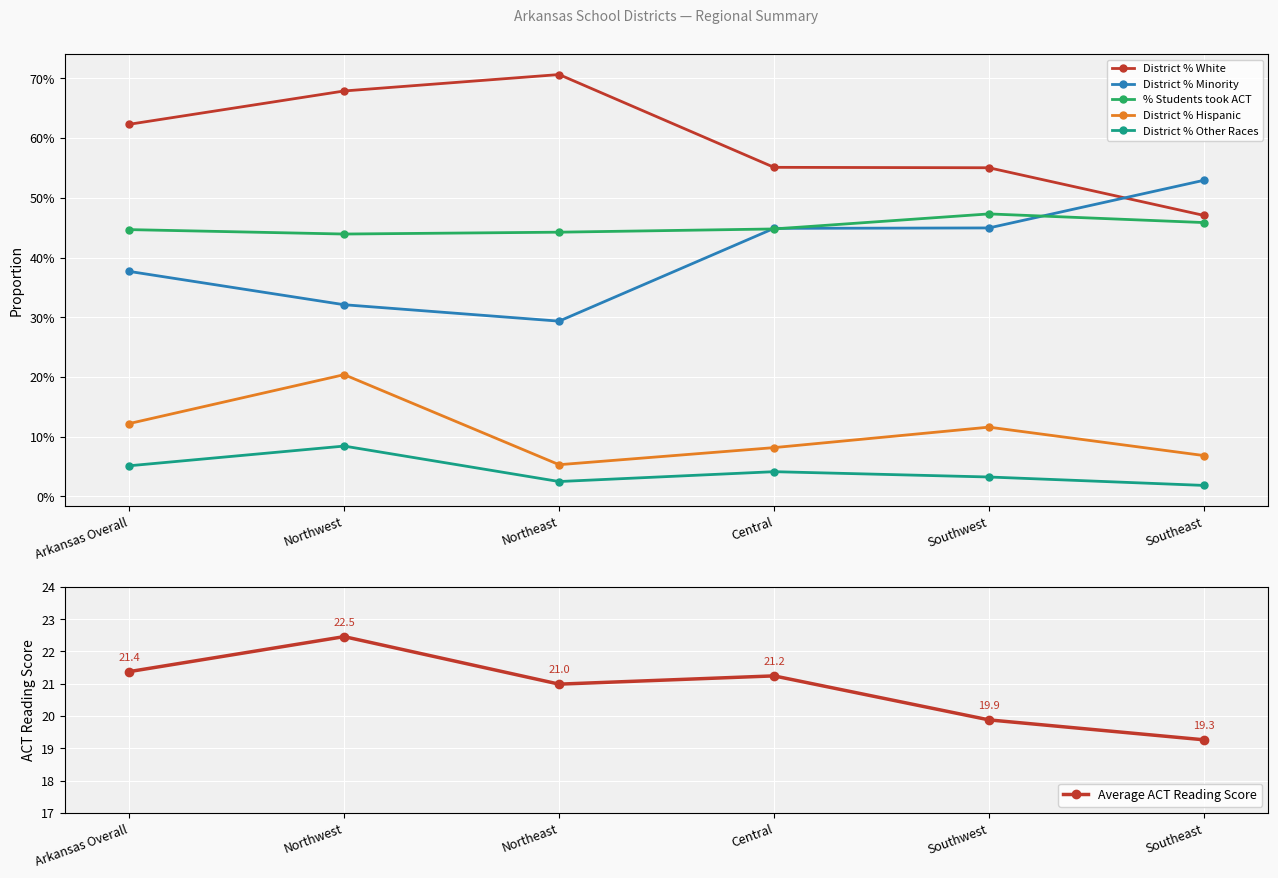

At which label does Average ACT Reading Score first exceed 21?

Arkansas Overall